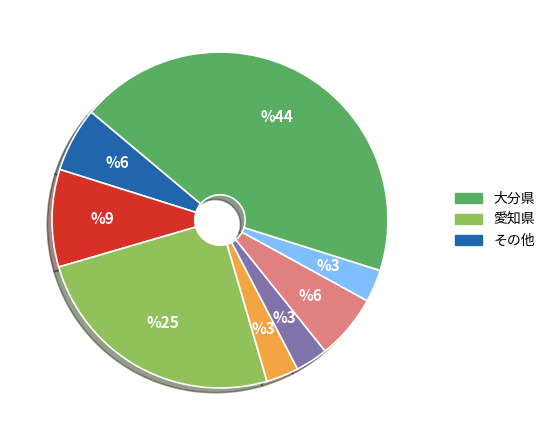

Is there any slice that represents more than half of the pie?

No